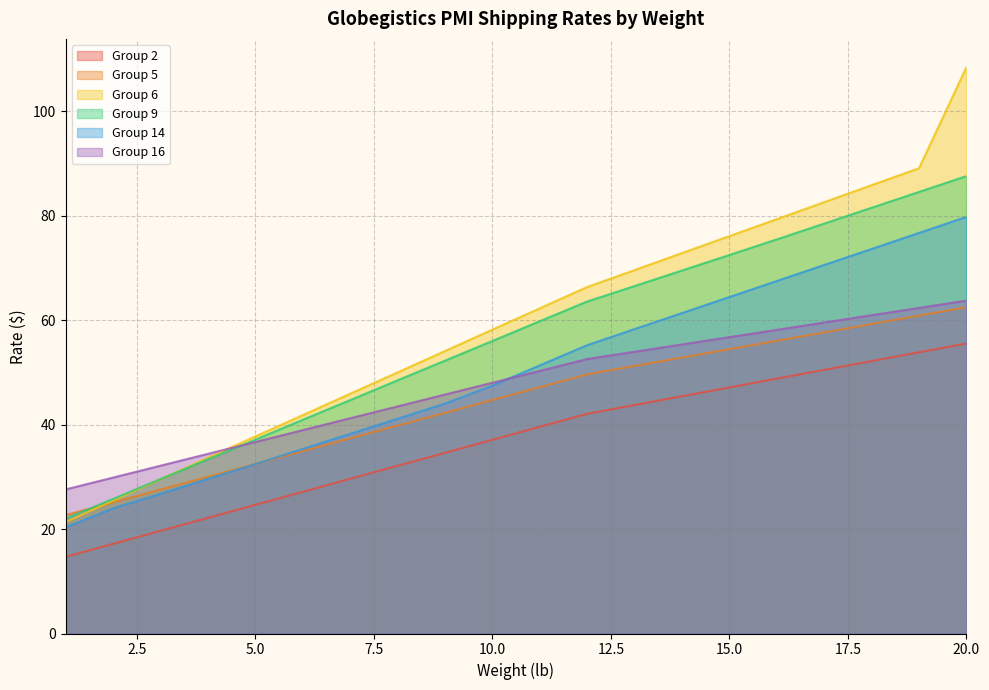

True or false: Group 5 and Group 14 cross at least once.

True